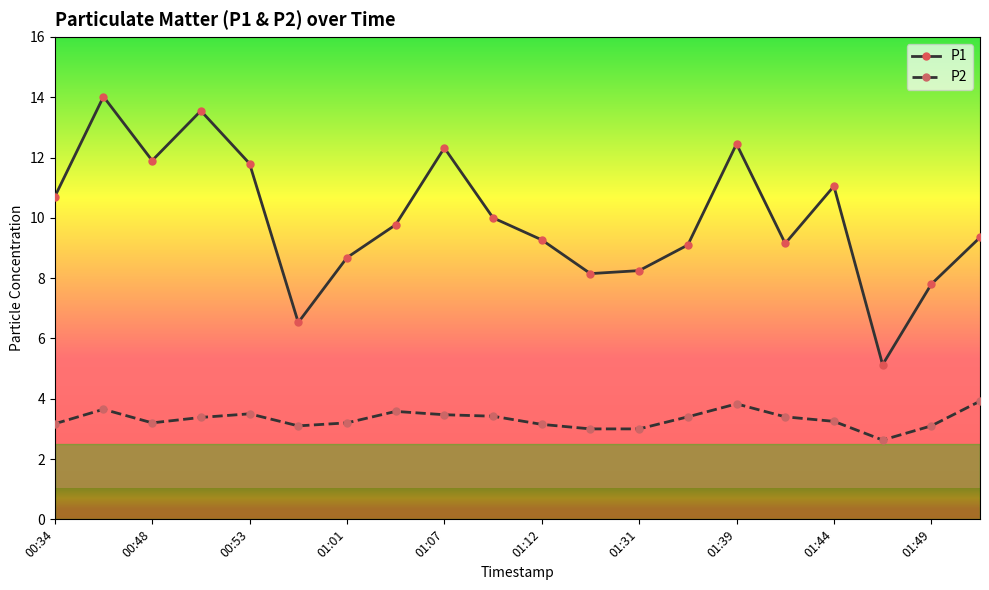

What is the average value of the P2 series?

3.3